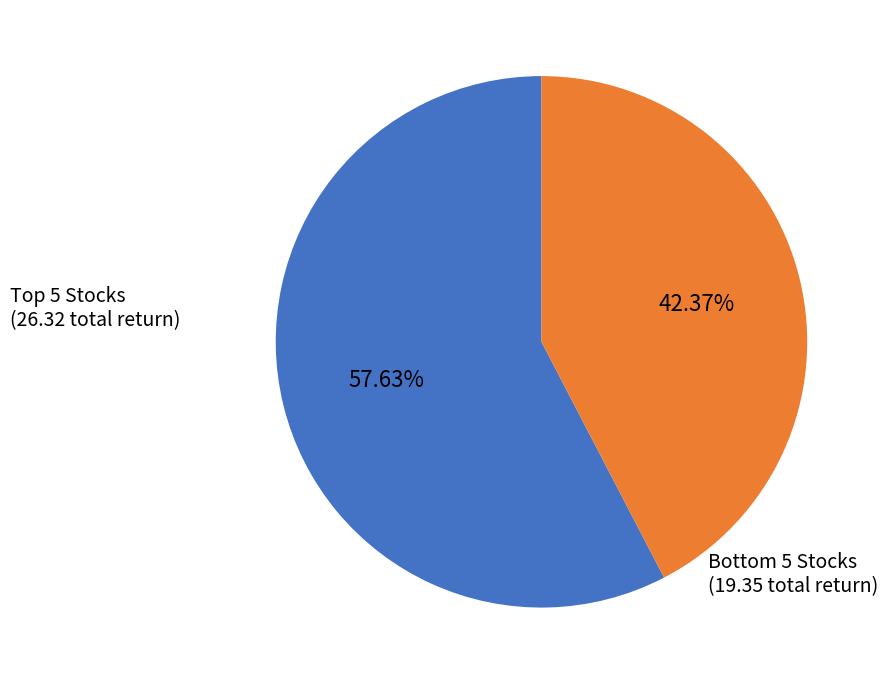

Does any single category account for the majority?

Yes